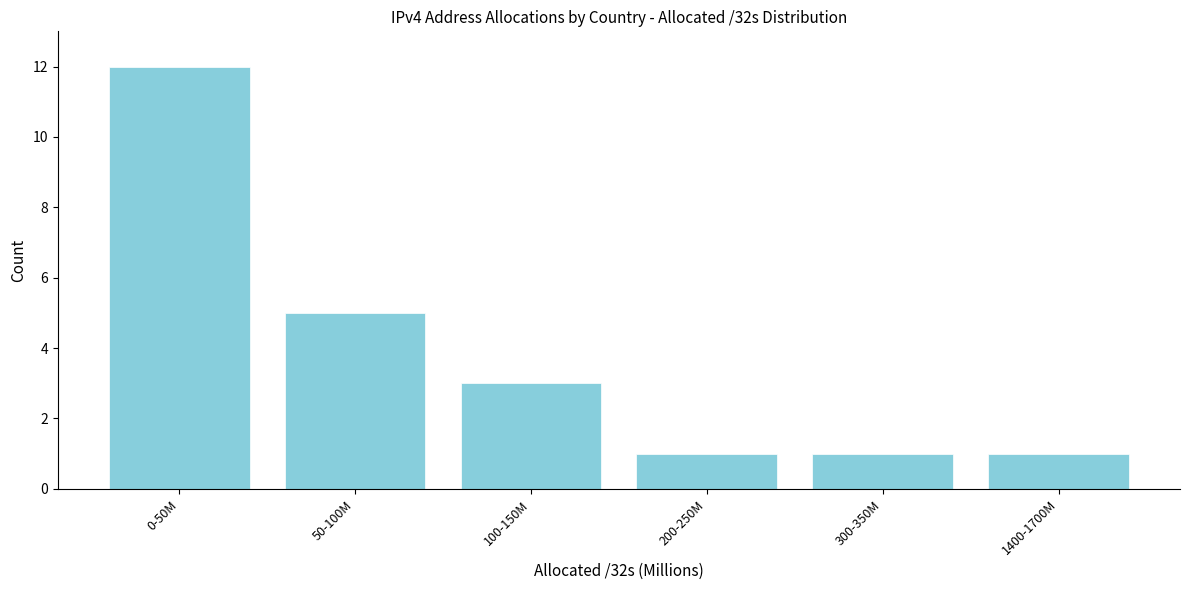

Reading right to left, extract all data points from this chart.

1400-1700M=1	300-350M=1	200-250M=1	100-150M=3	50-100M=5	0-50M=12